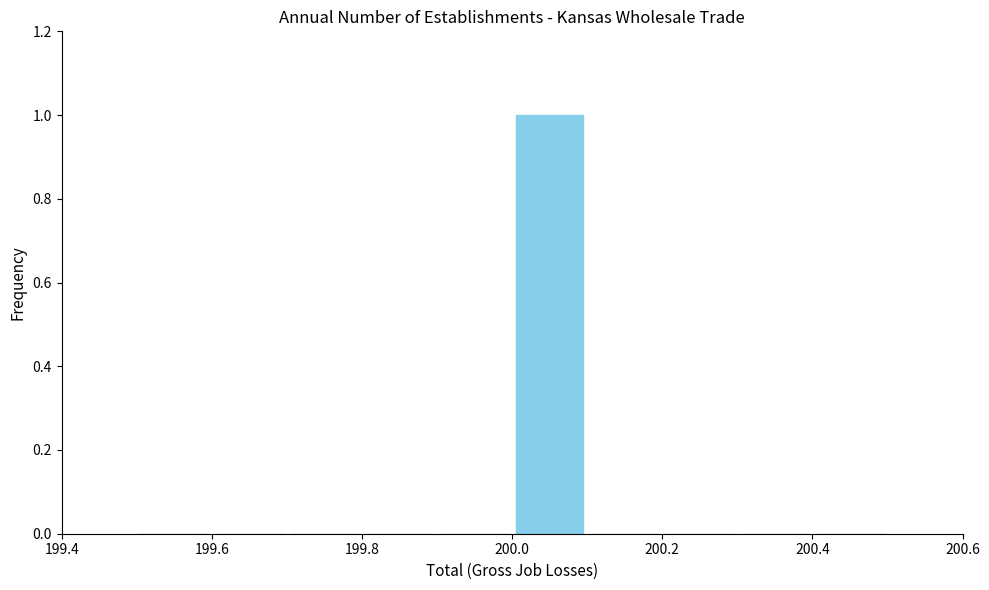

How tall is the bar that spans 200.0 to 200.1 on the x-axis? The values are not printed on the chart, so give them approximately, as read against the axis.

1